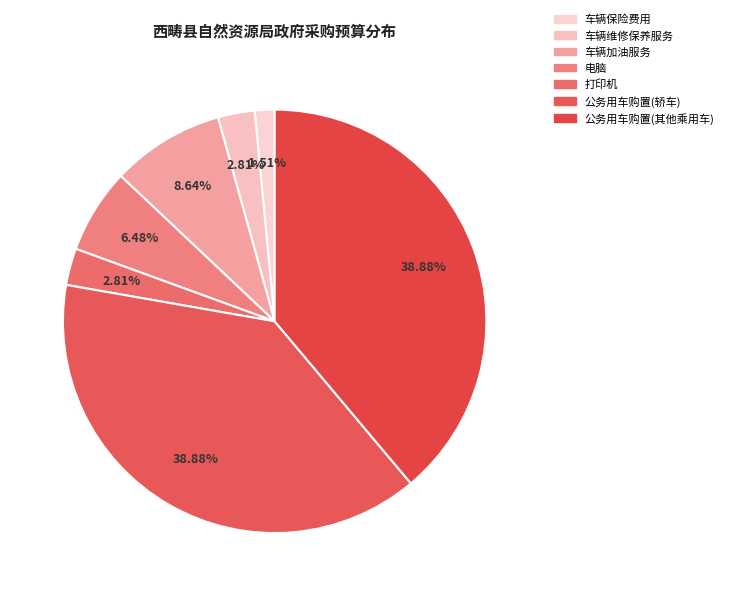

How many segments does this pie chart have?

7